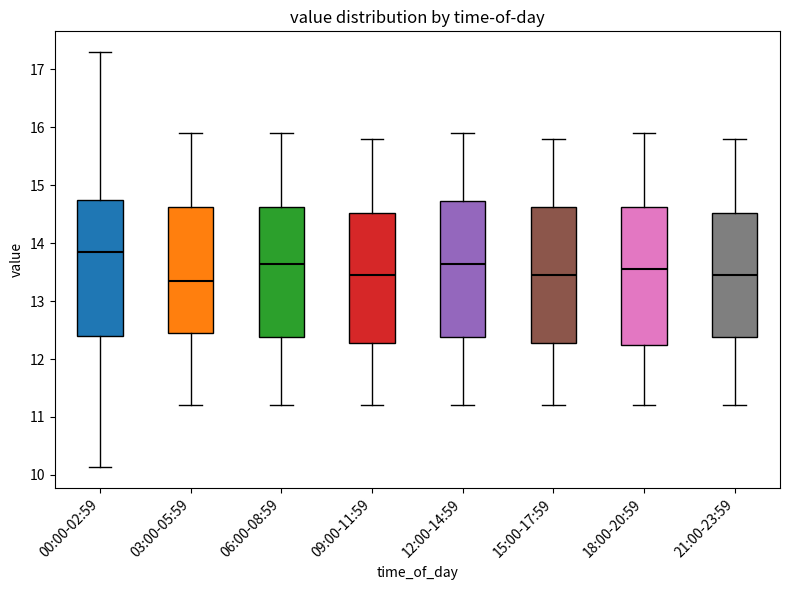

Reading left to right, transcribe this box plot: for each box, give where its median line is, the range the box spans, and where its two whiskers end, as read against the y-axis. The values are not printed on the chart, so give them approximately, as read against the axis.

00:00-02:59: median 13.9, box 12.4 to 14.8, whiskers 10.1 to 17.3
03:00-05:59: median 13.4, box 12.5 to 14.6, whiskers 11.2 to 15.9
06:00-08:59: median 13.7, box 12.4 to 14.6, whiskers 11.2 to 15.9
09:00-11:59: median 13.5, box 12.3 to 14.5, whiskers 11.2 to 15.8
12:00-14:59: median 13.7, box 12.4 to 14.7, whiskers 11.2 to 15.9
15:00-17:59: median 13.5, box 12.3 to 14.6, whiskers 11.2 to 15.8
18:00-20:59: median 13.6, box 12.3 to 14.6, whiskers 11.2 to 15.9
21:00-23:59: median 13.5, box 12.4 to 14.5, whiskers 11.2 to 15.8